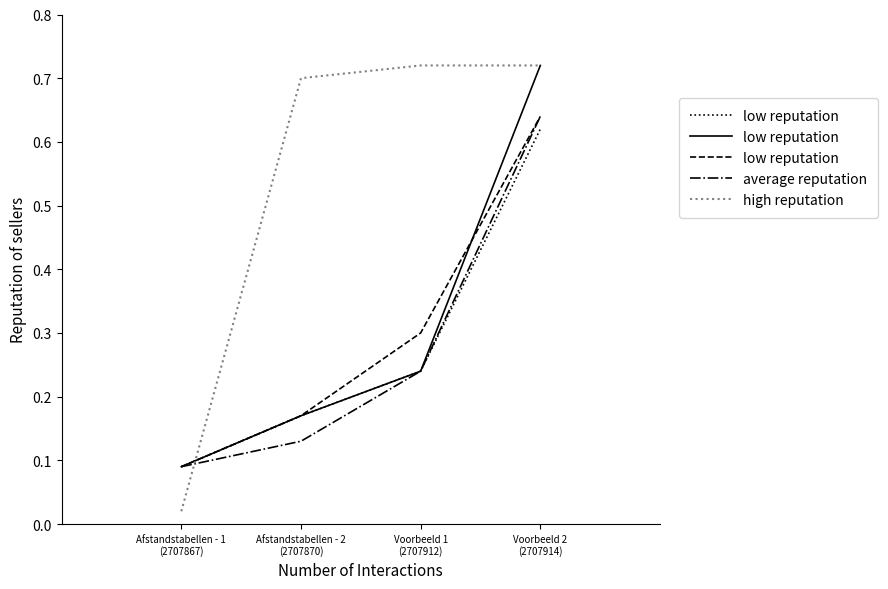

The average reputation series shows 0.1 at Afstandstabellen - 2
(2707870). True or false?

True